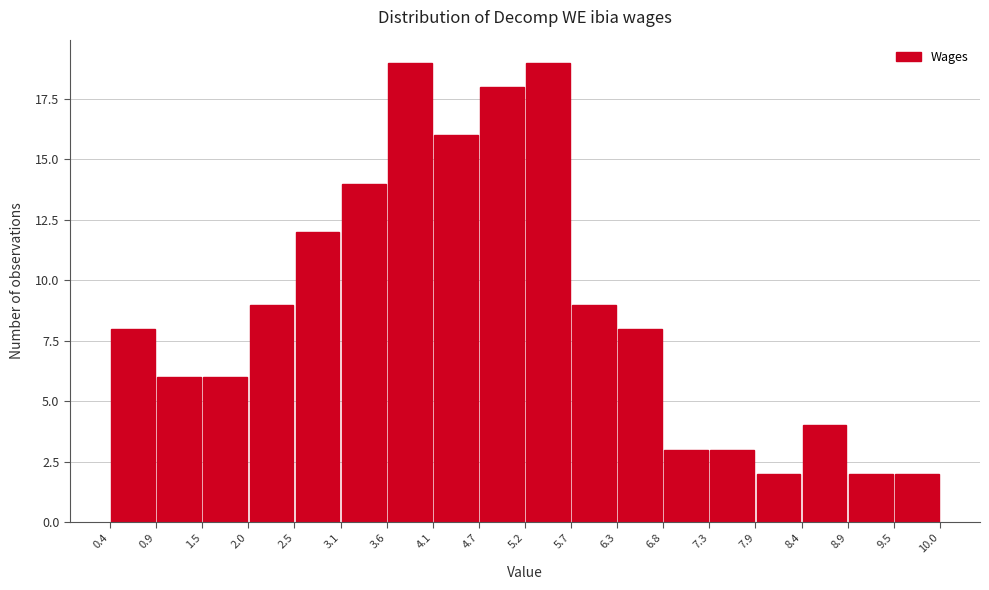

What is the height of the bar covering 3.6 to 4.1 on the x-axis? The values are not printed on the chart, so give them approximately, as read against the axis.

19